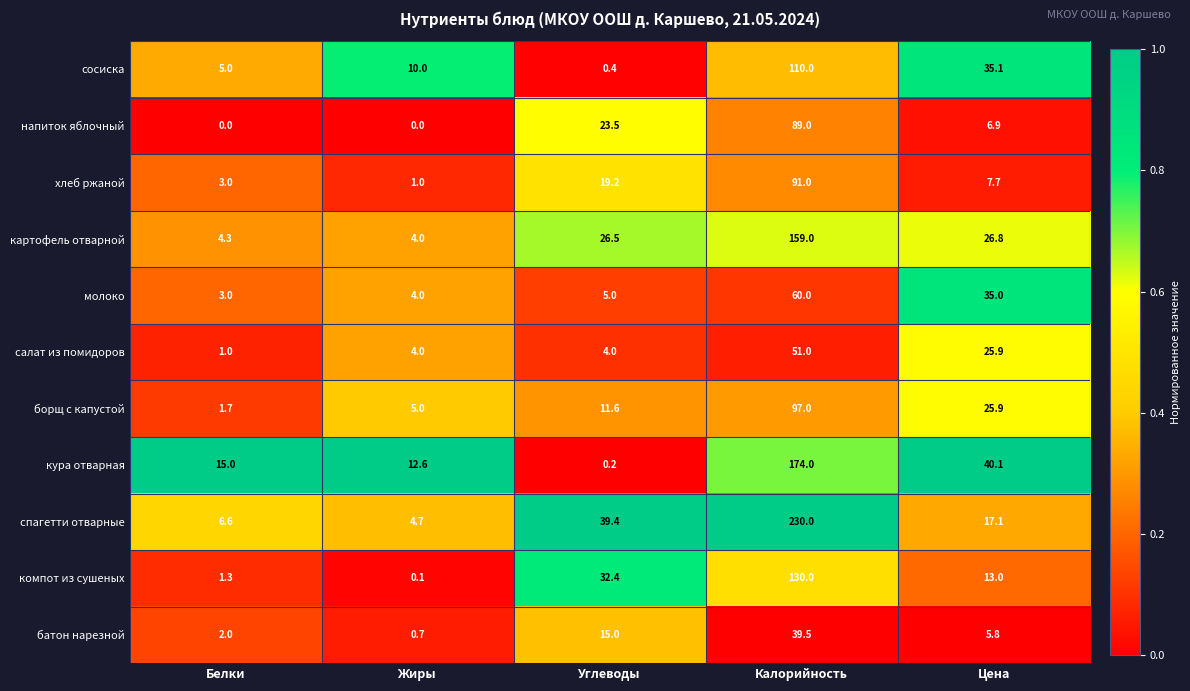

The картофель отварной series shows 4.3 at Белки. True or false?

True